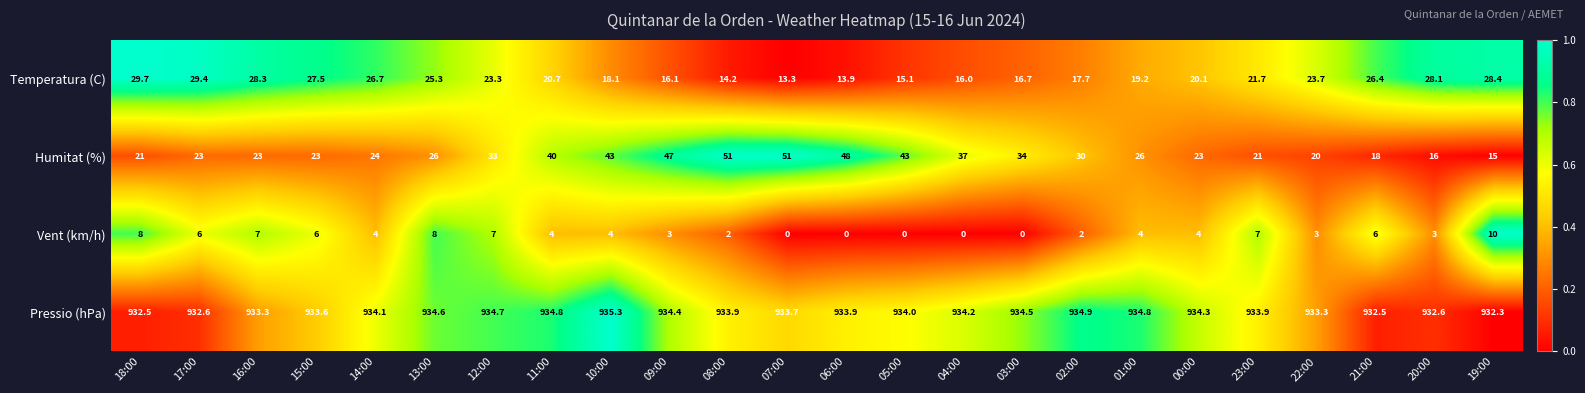

Rank the series at 08:00 from highest to lowest value.

Pressio (hPa), Humitat (%), Temperatura (C), Vent (km/h)